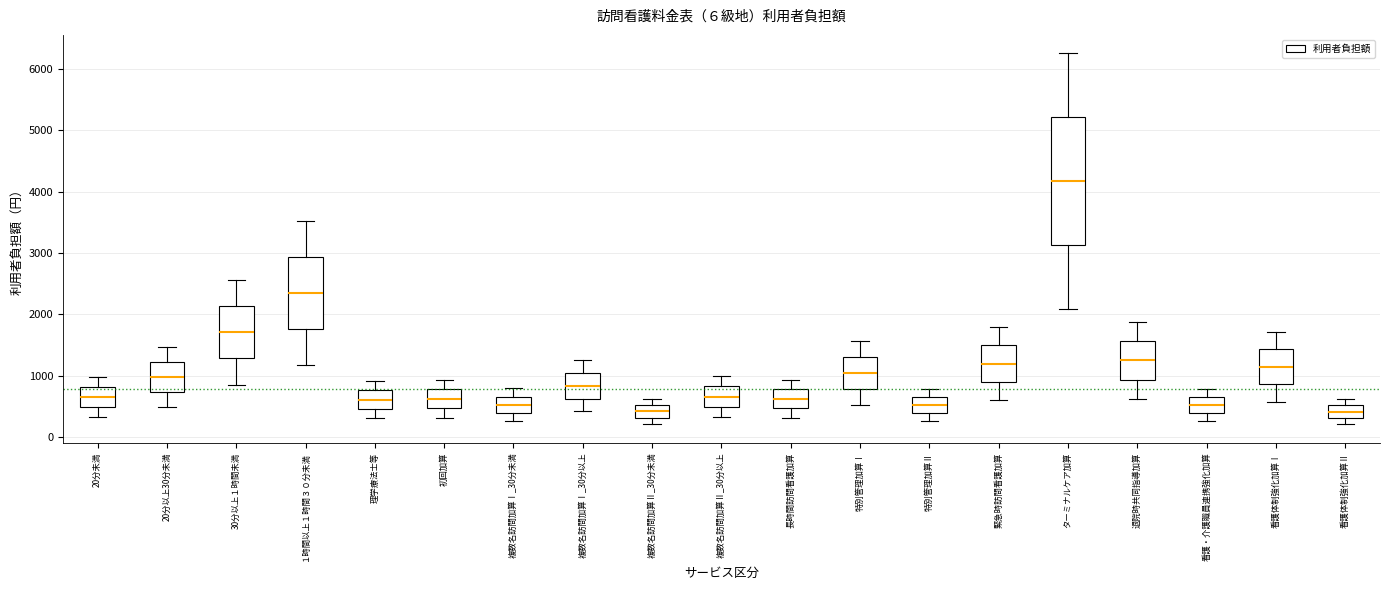

Reading left to right, read every box against the y-axis: the position of its median line, the range the box covers, and the ends of its whiskers. The values are not printed on the chart, so give them approximately, as read against the axis.

20分未満: median 700, box 500 to 800, whiskers 300 to 1000
20分以上30分未満: median 1000, box 700 to 1200, whiskers 500 to 1500
30分以上１時間未満: median 1700, box 1300 to 2100, whiskers 900 to 2600
１時間以上１時間３０分未満: median 2300, box 1800 to 2900, whiskers 1200 to 3500
理学療法士等: median 600, box 500 to 800, whiskers 300 to 900
初回加算: median 600, box 500 to 800, whiskers 300 to 900
複数名訪問加算Ⅰ_30分未満: median 500, box 400 to 700, whiskers 300 to 800
複数名訪問加算Ⅰ_30分以上: median 800, box 600 to 1000, whiskers 400 to 1300
複数名訪問加算Ⅱ_30分未満: median 400, box 300 to 500, whiskers 200 to 600
複数名訪問加算Ⅱ_30分以上: median 700, box 500 to 800, whiskers 300 to 1000
長時間訪問看護加算: median 600, box 500 to 800, whiskers 300 to 900
特別管理加算Ⅰ: median 1000, box 800 to 1300, whiskers 500 to 1600
特別管理加算Ⅱ: median 500, box 400 to 700, whiskers 300 to 800
緊急時訪問看護加算: median 1200, box 900 to 1500, whiskers 600 to 1800
ターミナルケア加算: median 4200, box 3100 to 5200, whiskers 2100 to 6300
退院時共同指導加算: median 1300, box 900 to 1600, whiskers 600 to 1900
看護・介護職員連携強化加算: median 500, box 400 to 700, whiskers 300 to 800
看護体制強化加算Ⅰ: median 1100, box 900 to 1400, whiskers 600 to 1700
看護体制強化加算Ⅱ: median 400, box 300 to 500, whiskers 200 to 600